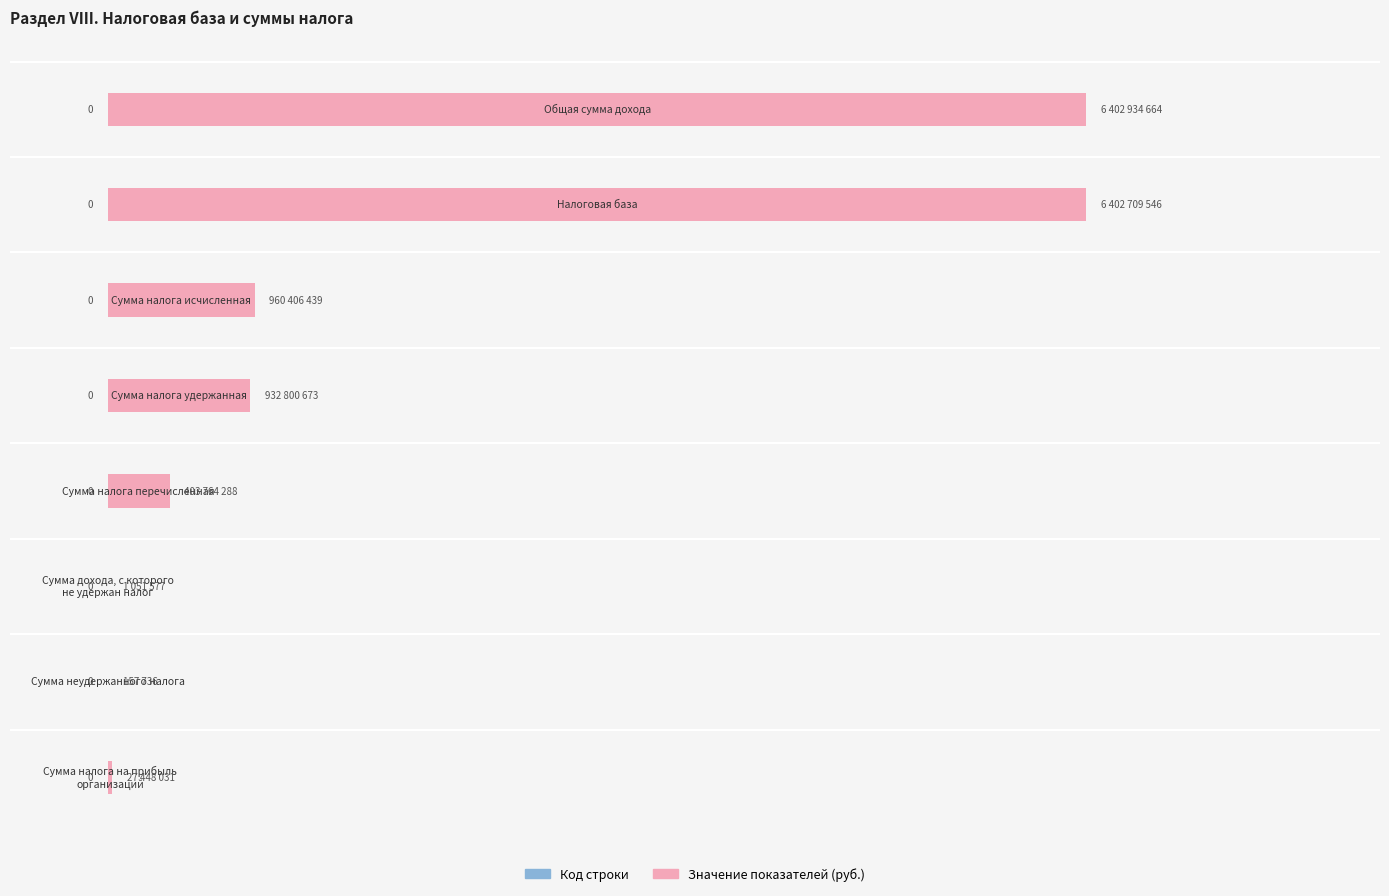

Are the bars horizontal?

Yes